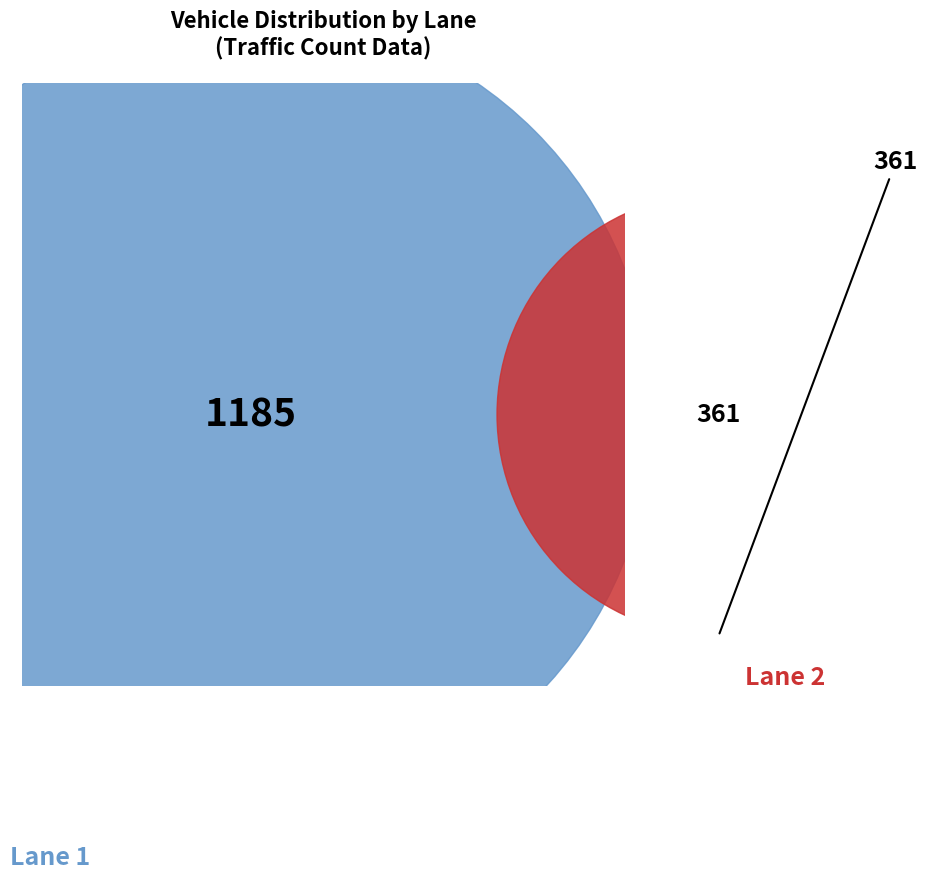

Do Lane 2 and Lane 1 together represent more than half of the pie?

Yes